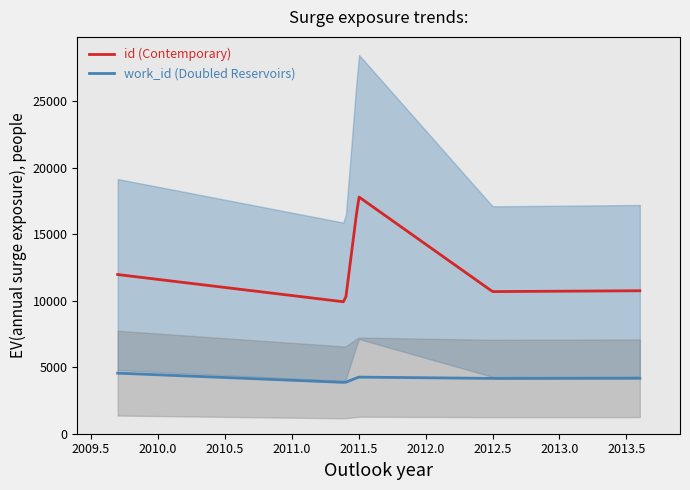

True or false: work_id and id cross at least once.

False